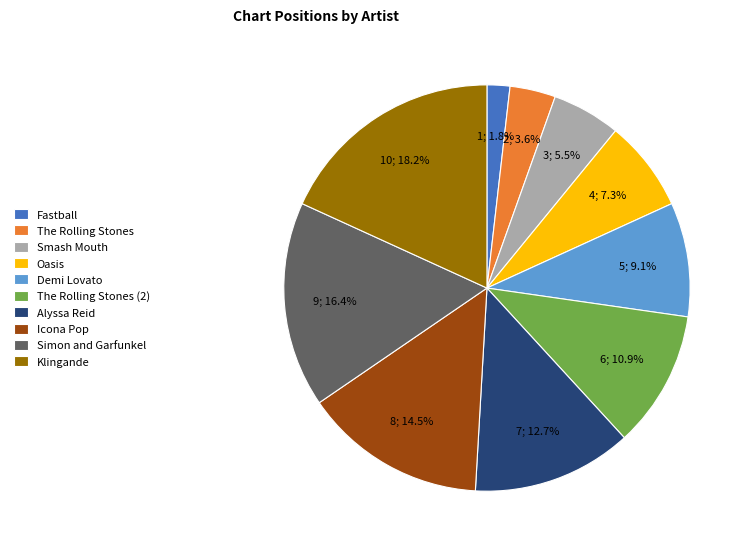

What is the total percentage of Demi Lovato and Simon and Garfunkel?

25.5%